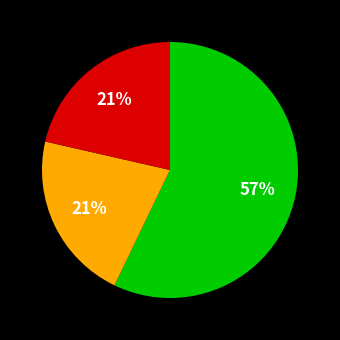

Does any single category account for the majority?

Yes